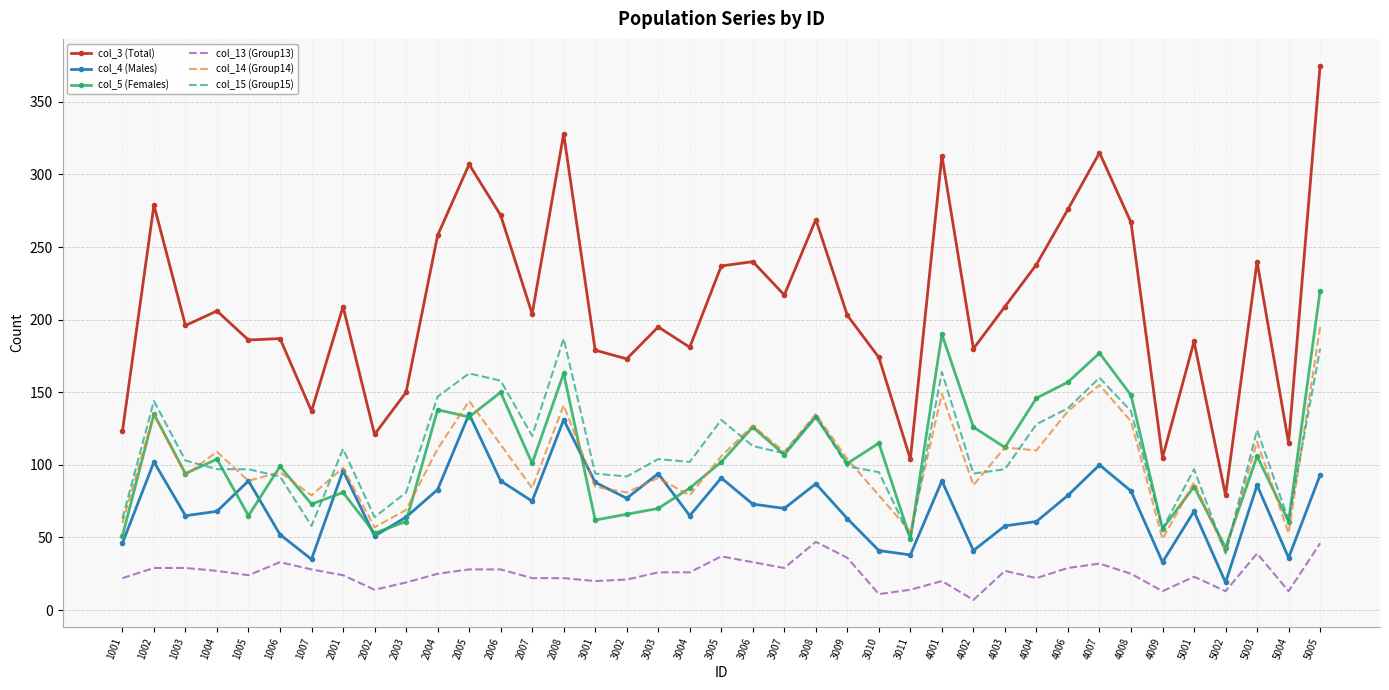

Which label corresponds to the largest value in the chart?

5005